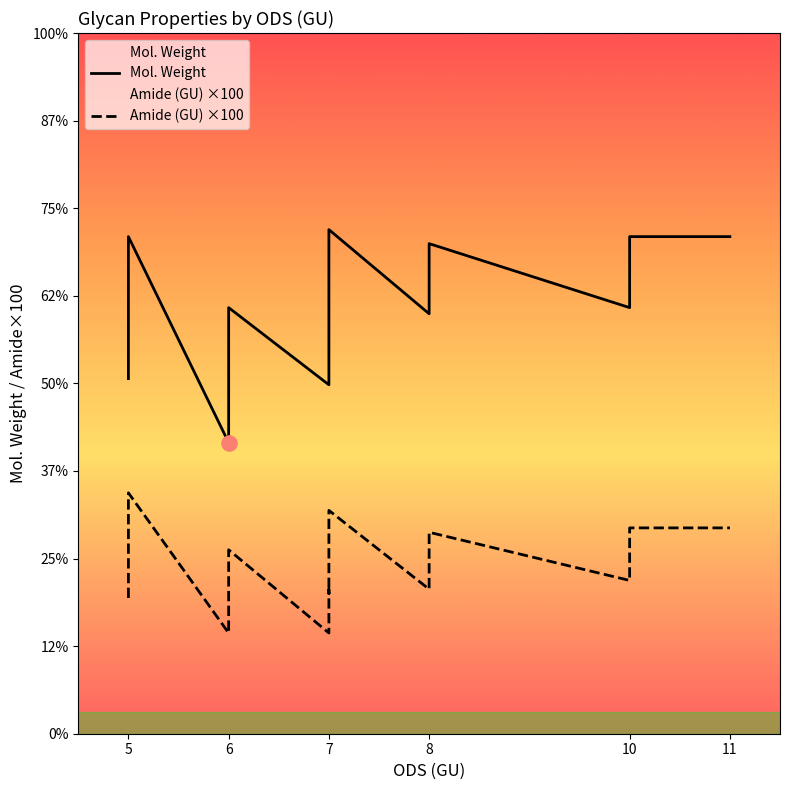

What is the total value across all series at 6?

894.7